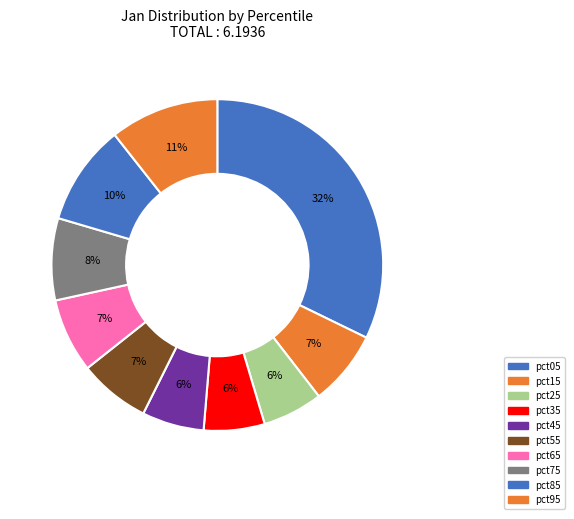

To the nearest percent, what is the average slice percentage?

10%